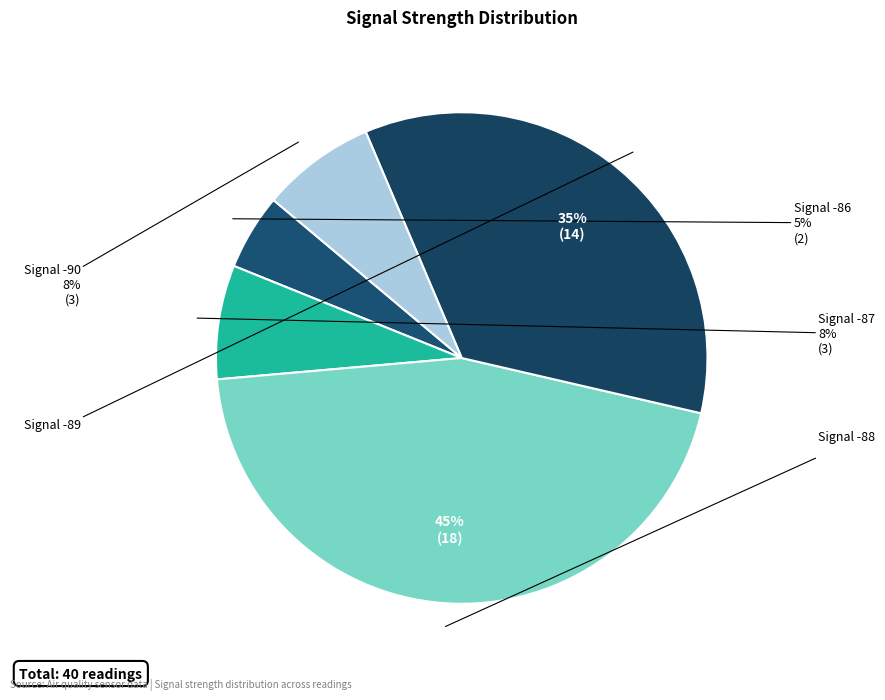

Count the number of slices in the pie.

5